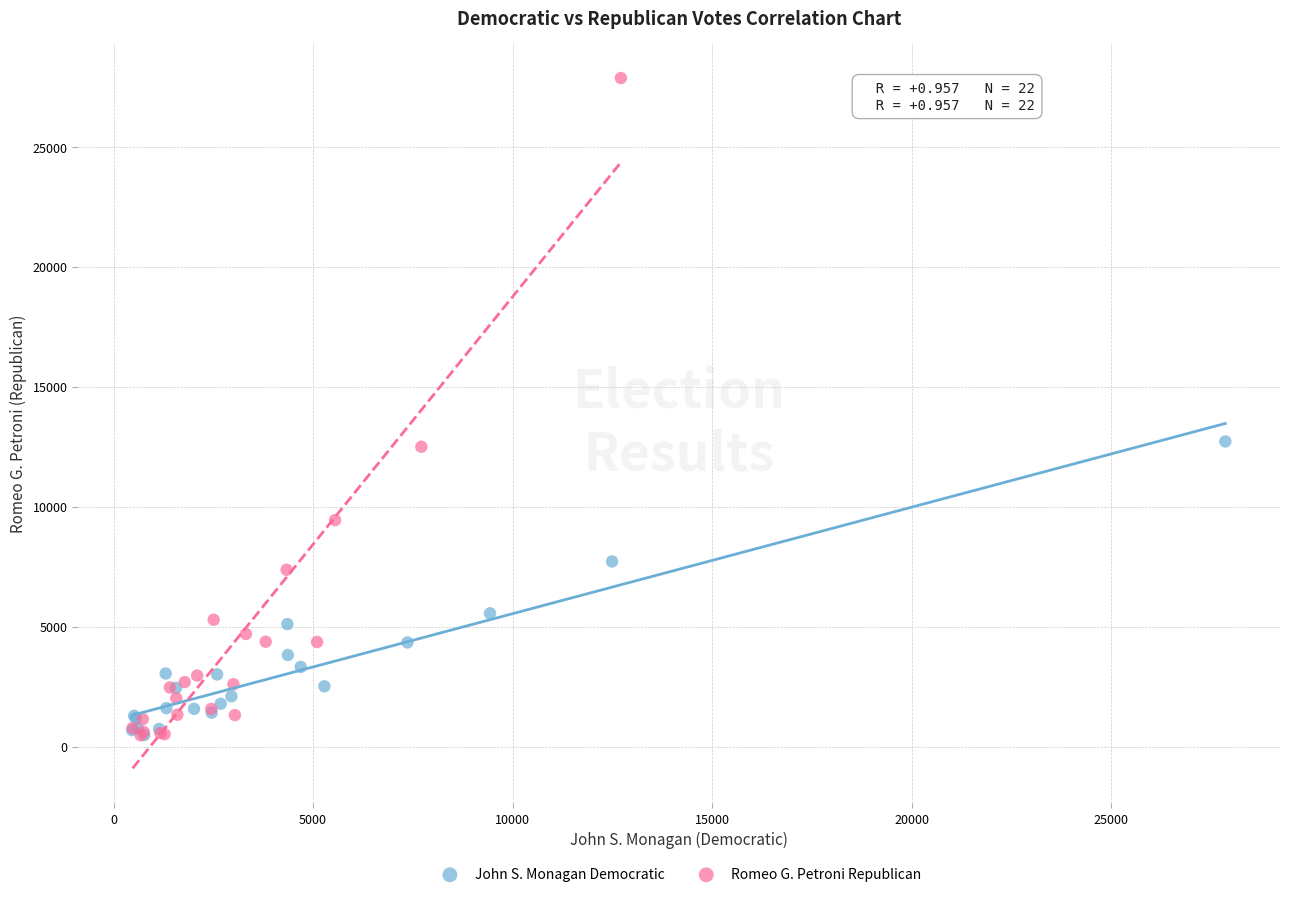

Which series has the largest Y range (max minus min)?

Romeo G. Petroni Republican